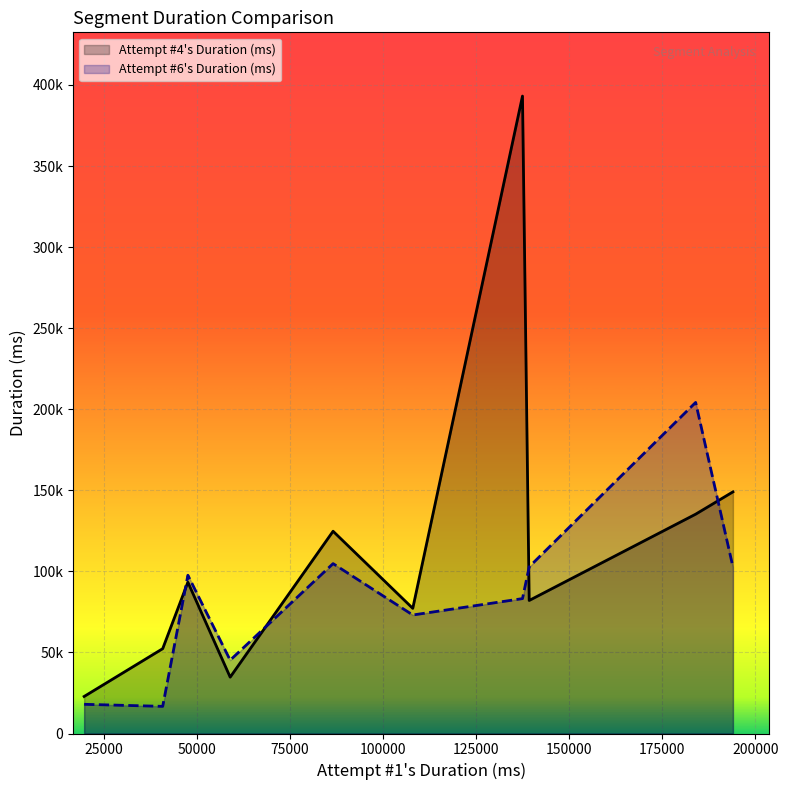

What is the sum of all Attempt #4's Duration (ms) values?

1164658